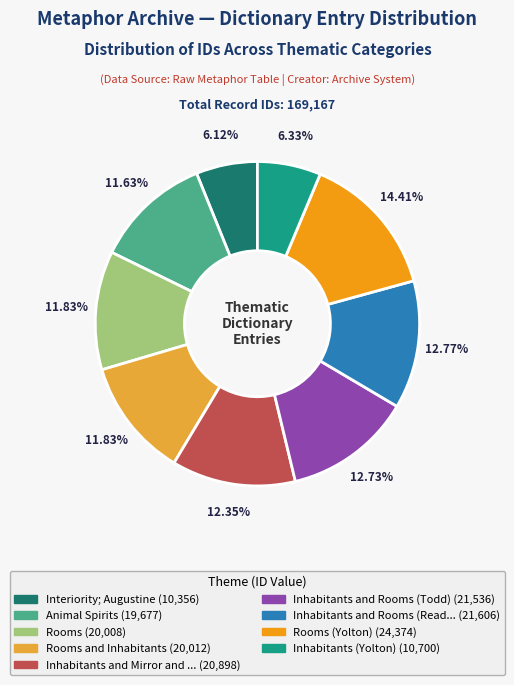

How many slices are in this pie chart?

9